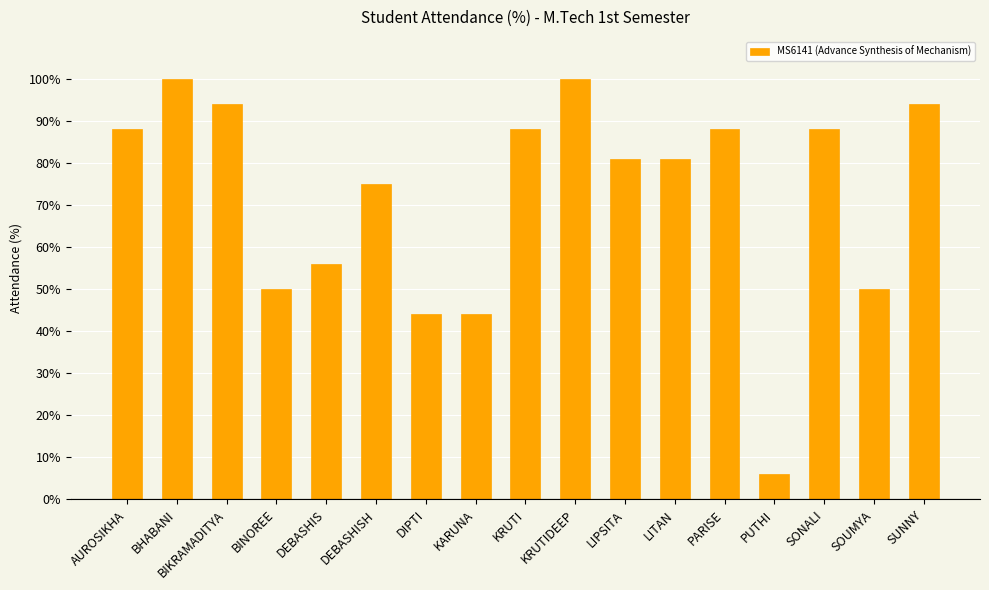

Which label corresponds to the smallest value in the chart?

PUTHI